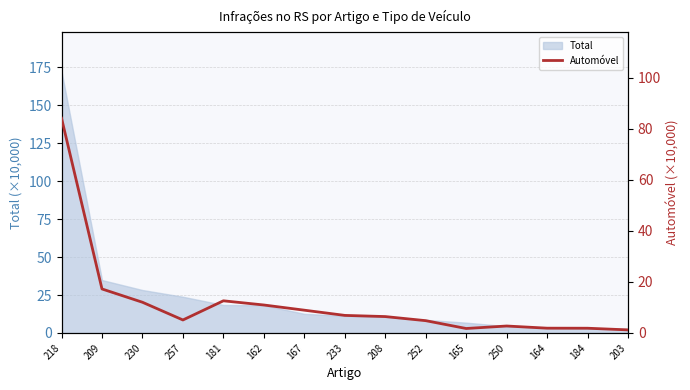

Where does the data first go above 6?

218